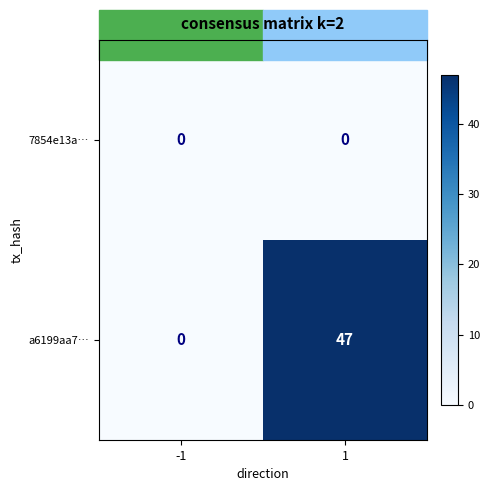

What is the difference between the maximum and minimum values in the a6199aa7… series?

47